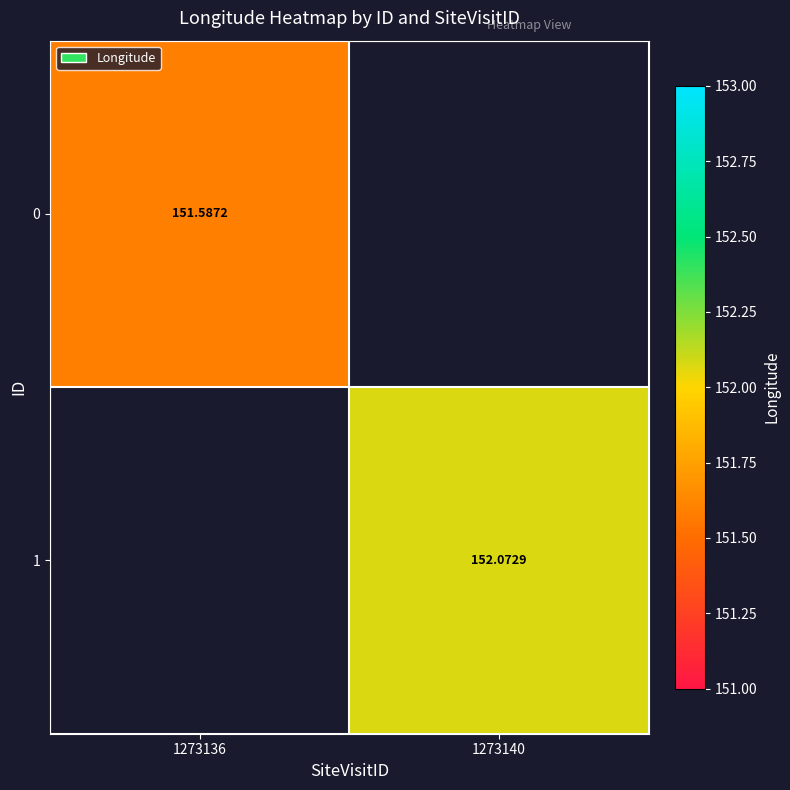

Is the value of 1 at 1273140 greater than the value of 0 at 1273136?

Yes